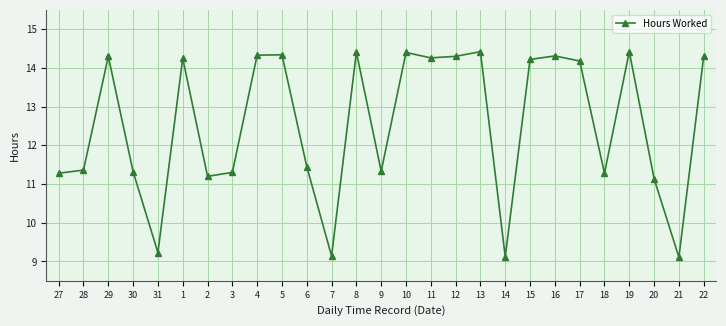

What is the smallest value displayed?

9.1